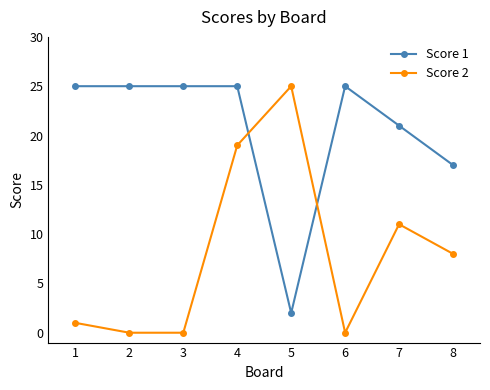

Is this an area chart (filled region under the line)?

No